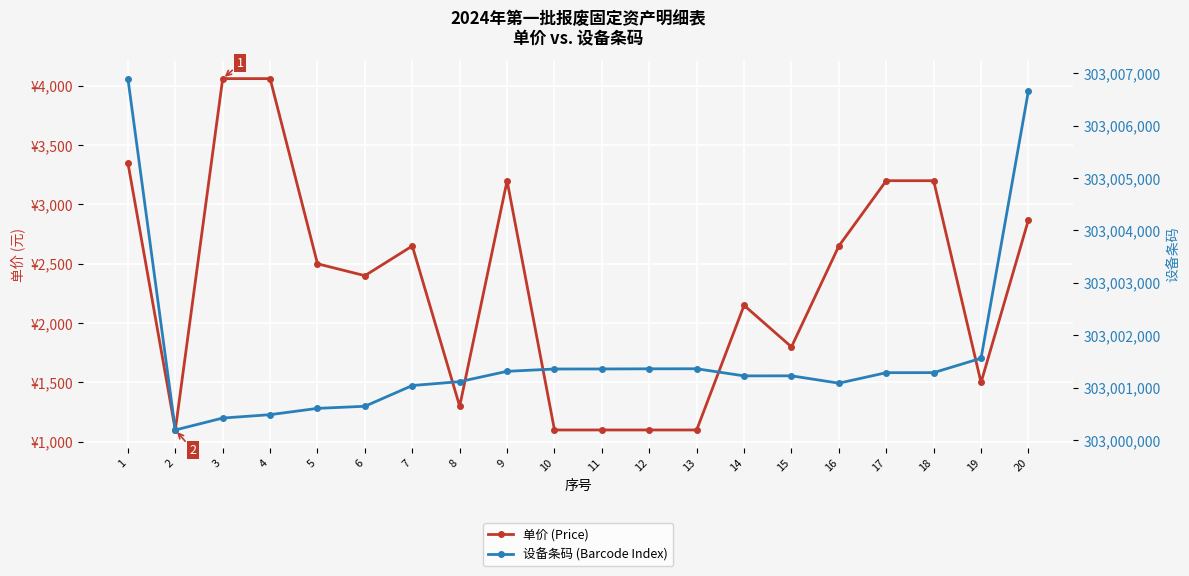

Which series has the largest range (max minus min)?

设备条码 (Barcode Index)